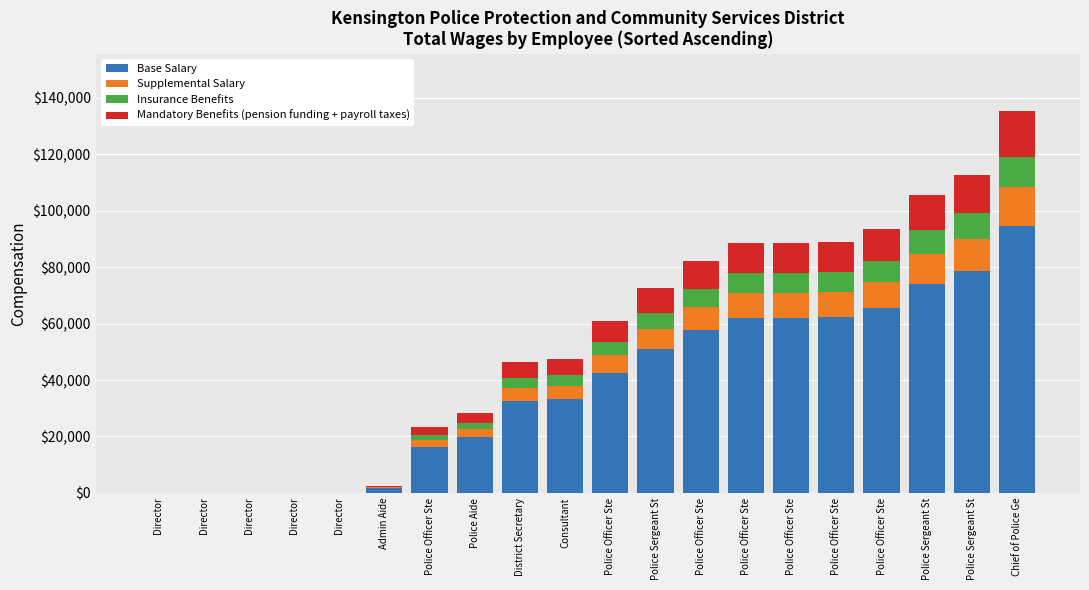

Does the chart contain stacked bars?

Yes